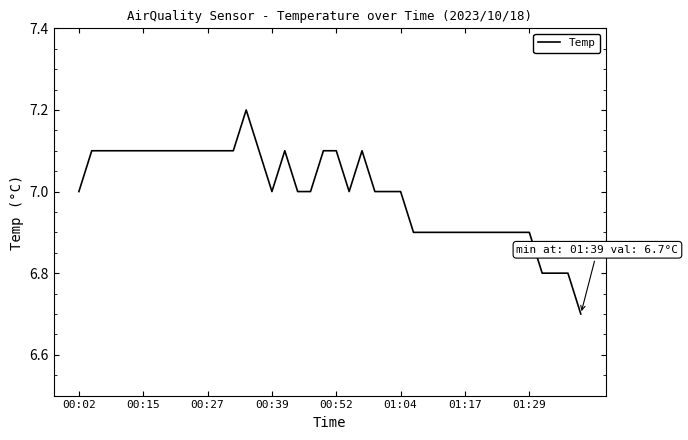

What is the smallest value displayed?

6.7